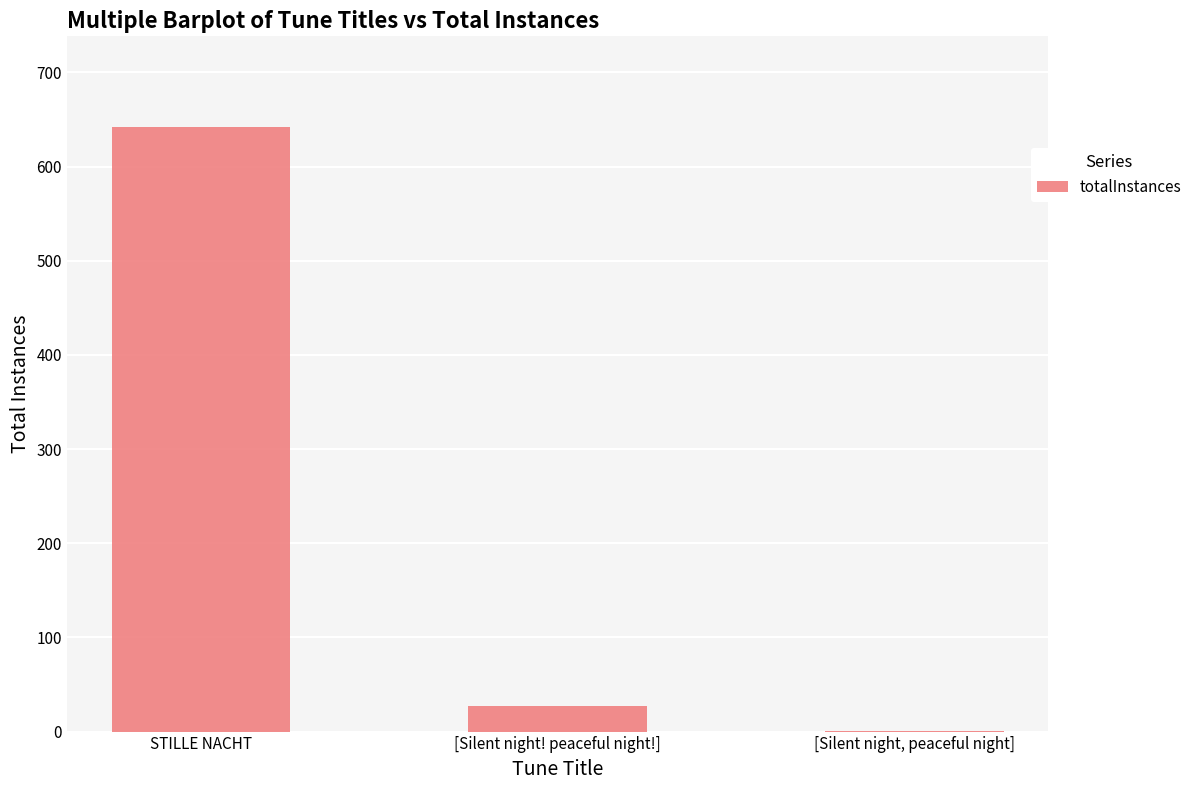

What is the change in value from STILLE NACHT to [Silent night! peaceful night!]?

-615